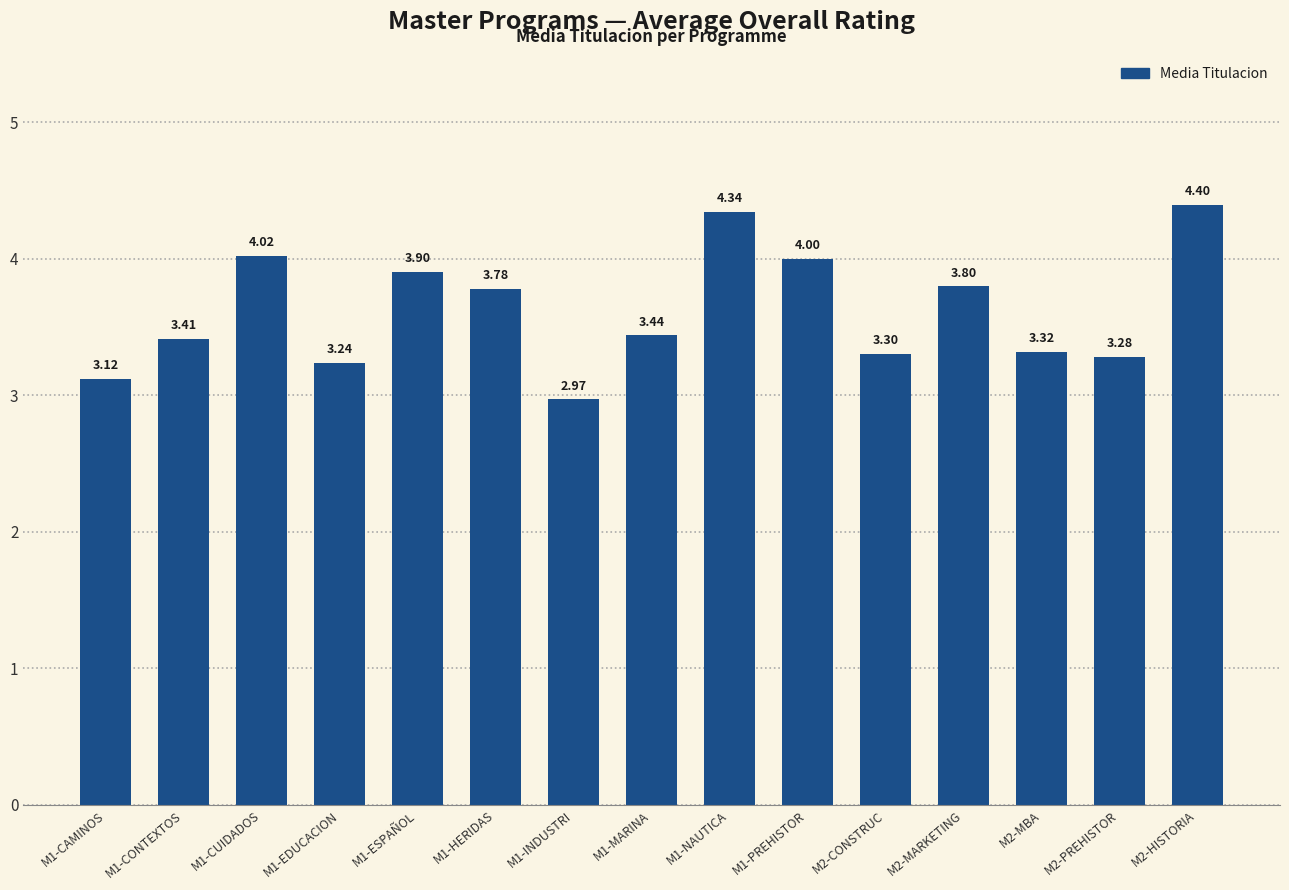

What is the difference between the maximum and minimum values?

1.4